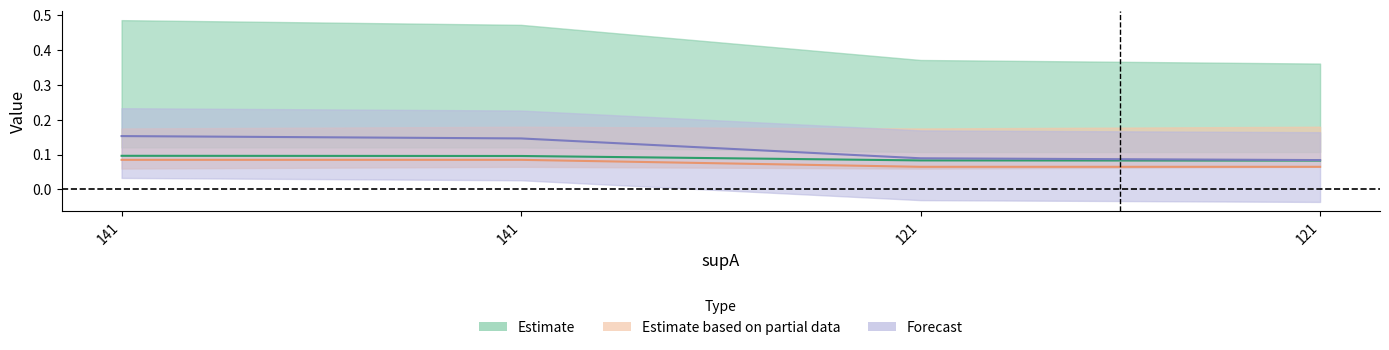

True or false: value and condBA cross at least once.

False